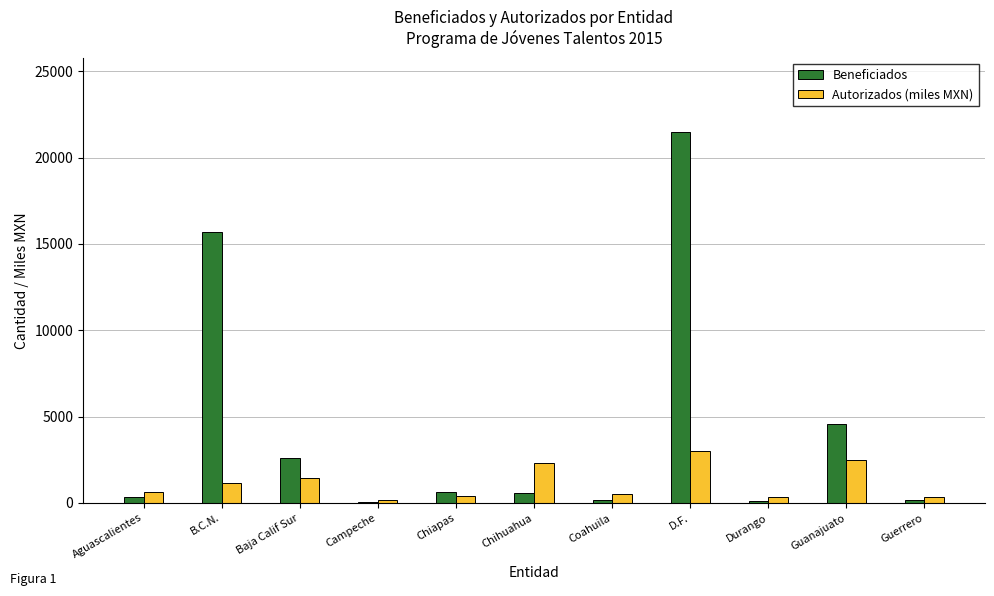

Which series has the largest total across all categories?

Beneficiados